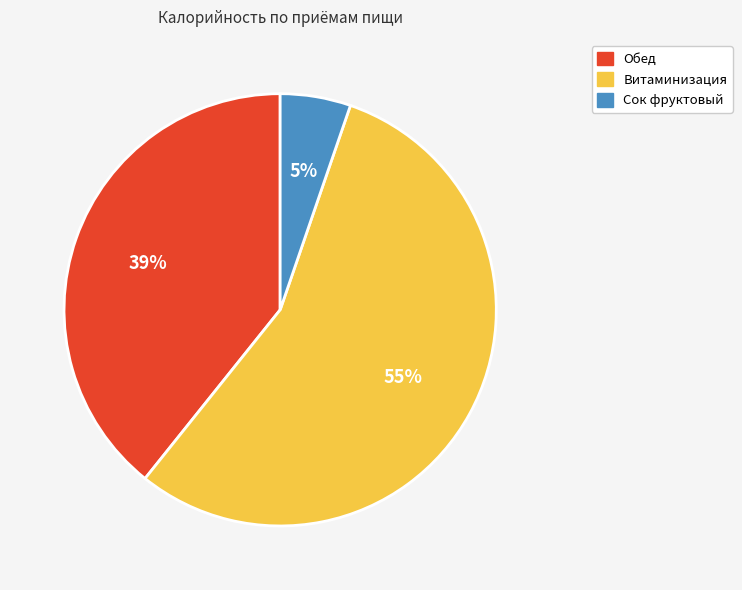

What is the largest slice in the pie chart?

Витаминизация